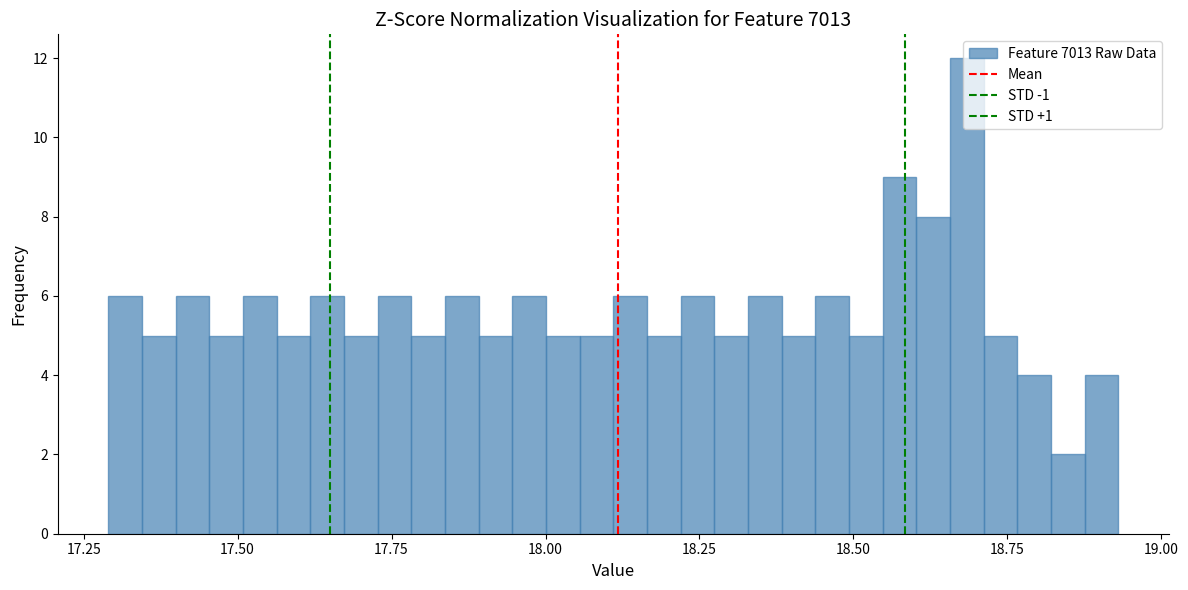

Around what value on the x-axis is the tallest bar? Give the approximate position of its centre, as read against the axis.

18.70